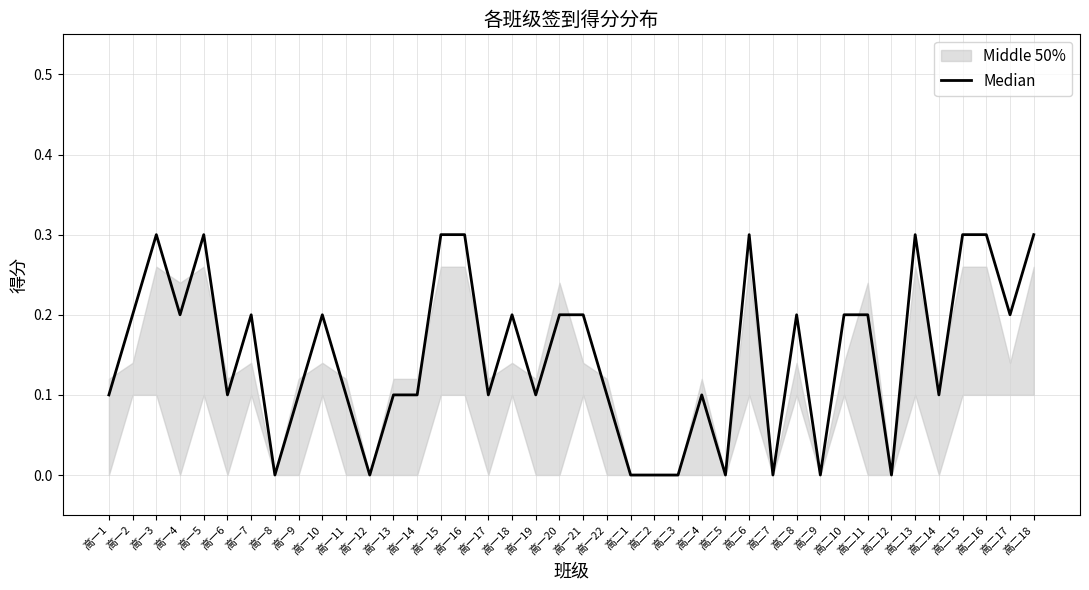

Rank the categories by value from lowest to highest.

高一8, 高一12, 高二1, 高二2, 高二3, 高二5, 高二7, 高二9, 高二12, 高一1, 高一6, 高一9, 高一11, 高一13, 高一14, 高一17, 高一19, 高一22, 高二4, 高二14, 高一2, 高一4, 高一7, 高一10, 高一18, 高一20, 高一21, 高二8, 高二10, 高二11, 高二17, 高一3, 高一5, 高一15, 高一16, 高二6, 高二13, 高二15, 高二16, 高二18